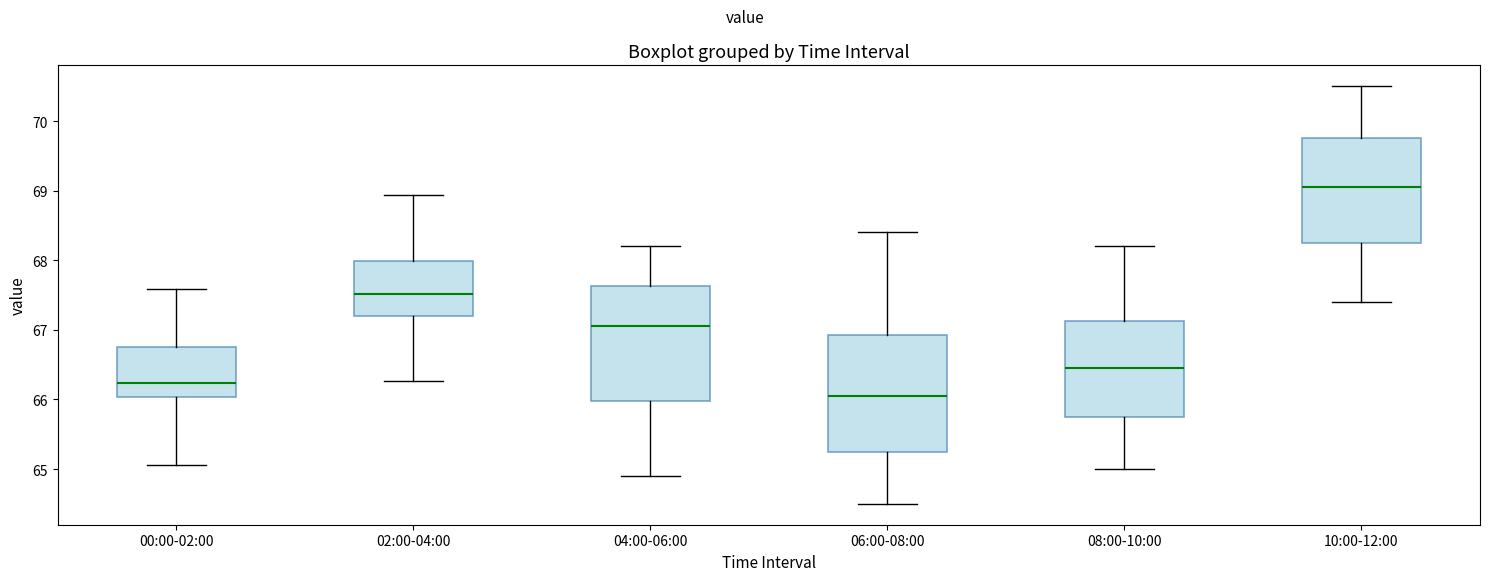

Reading left to right, transcribe this box plot: for each box, give where its median line is, the range the box spans, and where its two whiskers end, as read against the y-axis. The values are not printed on the chart, so give them approximately, as read against the axis.

00:00-02:00: median 66.2, box 66.0 to 66.8, whiskers 65.1 to 67.6
02:00-04:00: median 67.5, box 67.2 to 68.0, whiskers 66.3 to 68.9
04:00-06:00: median 67.1, box 66.0 to 67.6, whiskers 64.9 to 68.2
06:00-08:00: median 66.1, box 65.3 to 66.9, whiskers 64.5 to 68.4
08:00-10:00: median 66.5, box 65.8 to 67.1, whiskers 65.0 to 68.2
10:00-12:00: median 69.1, box 68.3 to 69.8, whiskers 67.4 to 70.5